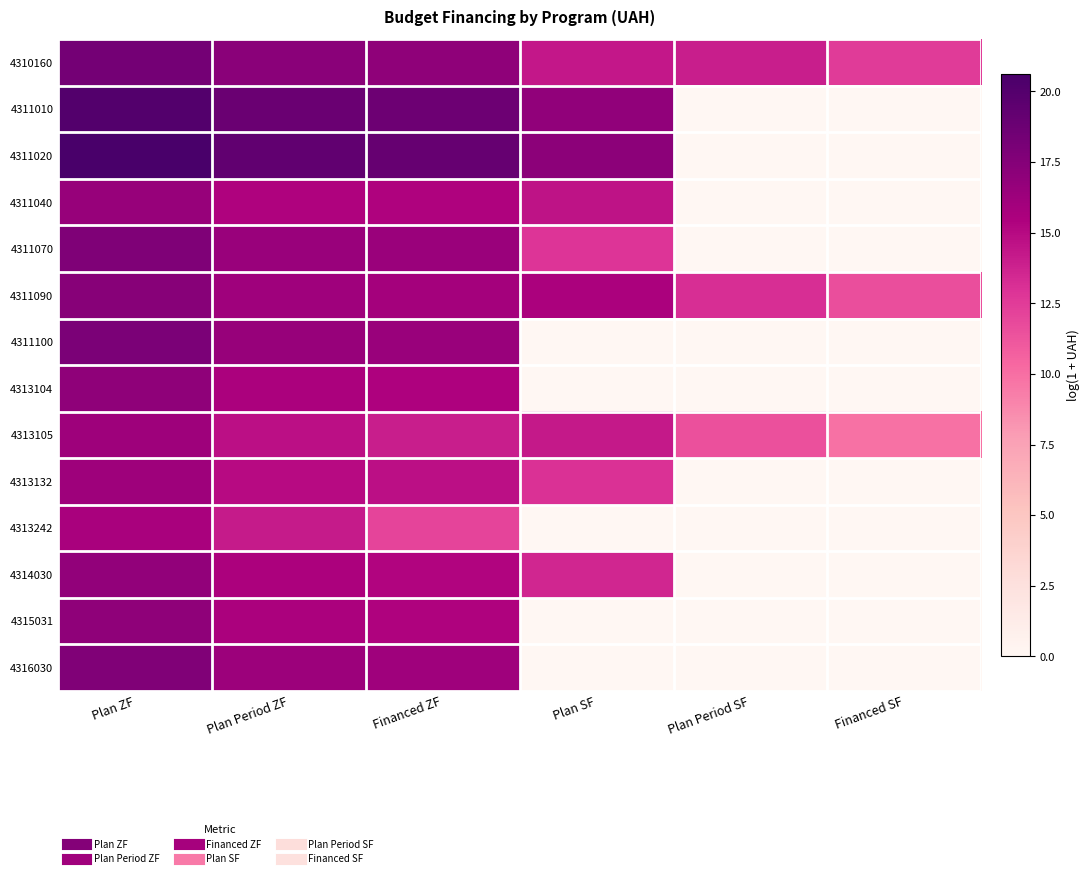

Which series has the largest total across all categories?

4310160